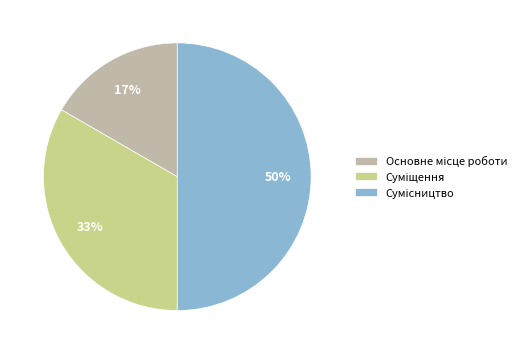

To the nearest percent, what is the difference between the largest and smallest slice percentages?

33%